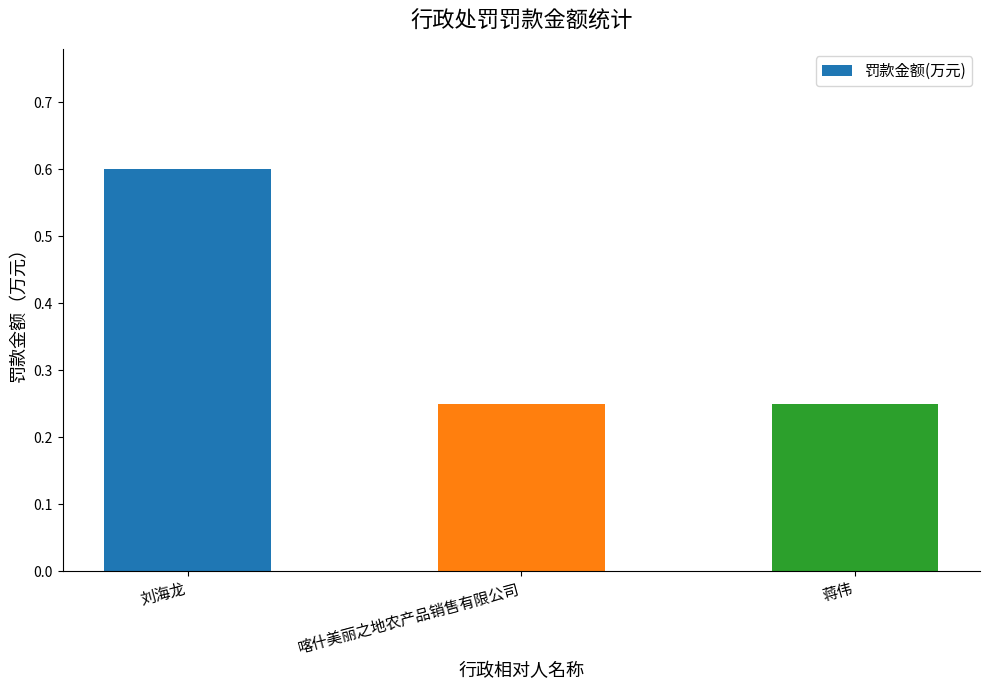

What is the sum of all values?

1.1